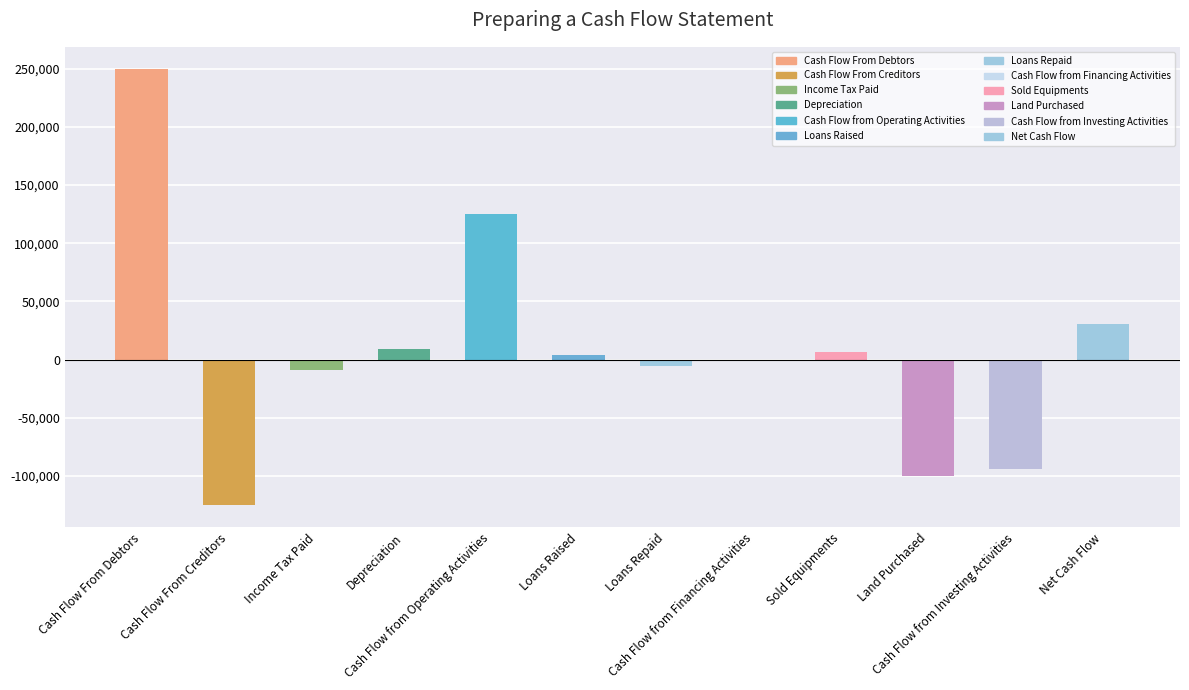

Are the bars horizontal?

No